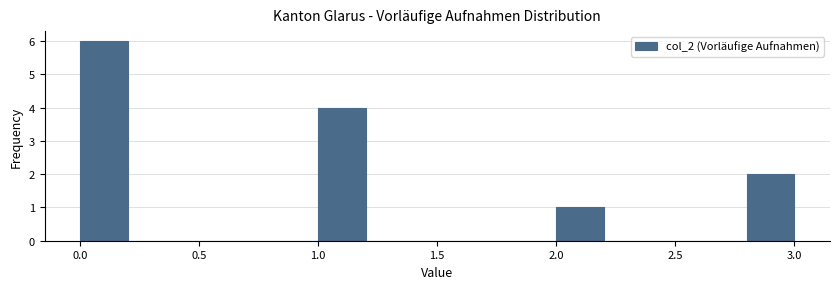

Reading left to right, transcribe this chart: for each bar, give the range it covers on the x-axis and its height. The values are not printed on the chart, so give them approximately, as read against the axis.

0.0 to 0.2: 6
0.2 to 0.4: 0
0.4 to 0.6: 0
0.6 to 0.8: 0
0.8 to 1.0: 0
1.0 to 1.2: 4
1.2 to 1.4: 0
1.4 to 1.6: 0
1.6 to 1.8: 0
1.8 to 2.0: 0
2.0 to 2.2: 1
2.2 to 2.4: 0
2.4 to 2.6: 0
2.6 to 2.8: 0
2.8 to 3.0: 2